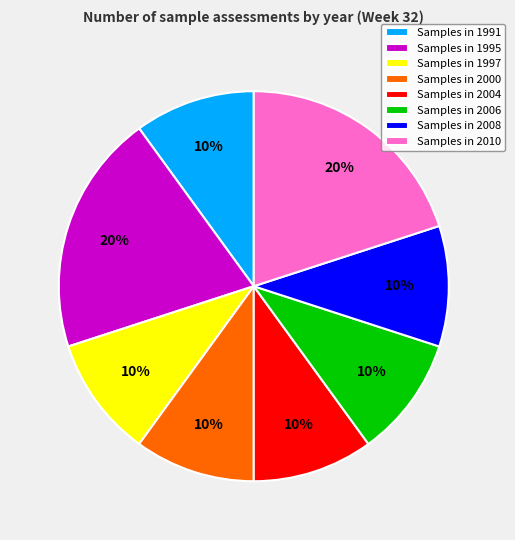

Which has a higher value, Samples in 2008 or Samples in 2010?

Samples in 2010